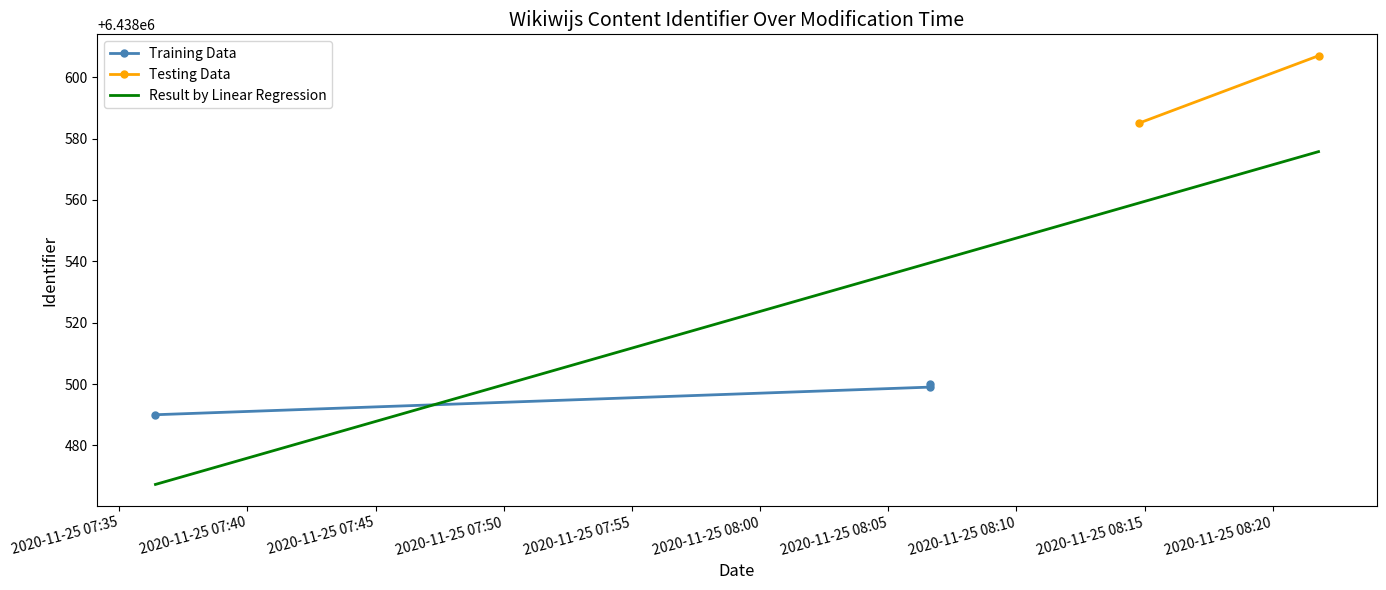

What is the average value?

6438536